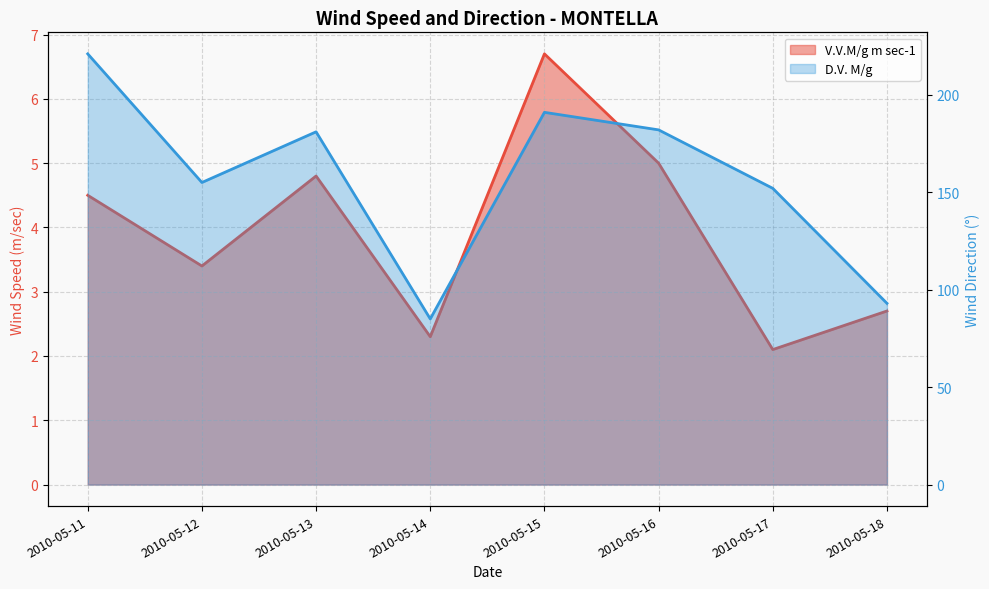

True or false: D.V. M/g has more than 1 interior local peaks.

True